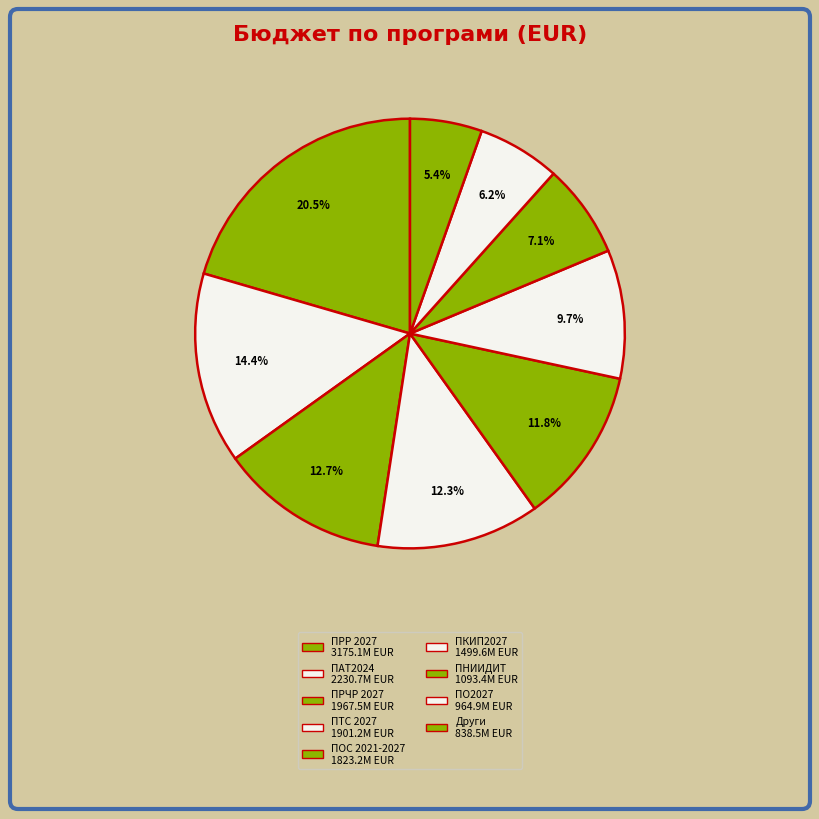

Count the number of slices in the pie.

9